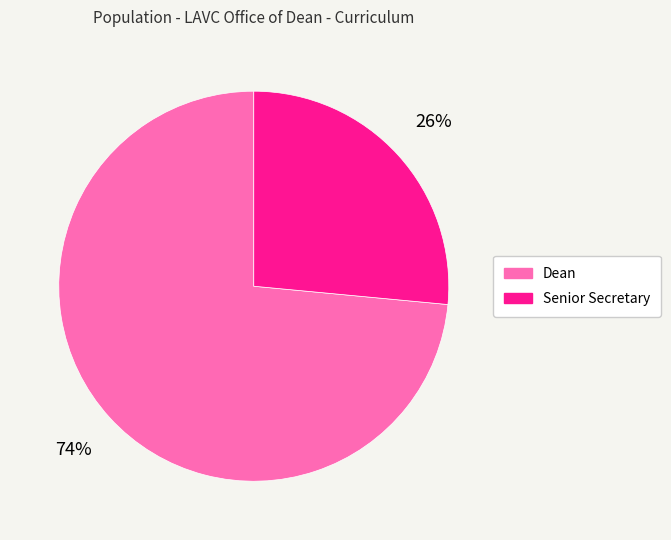

Rank the categories by value from highest to lowest.

Dean, Senior Secretary